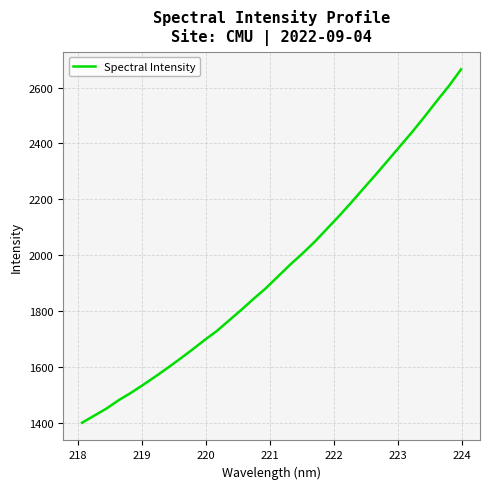

What is the greatest value displayed?

2665.1